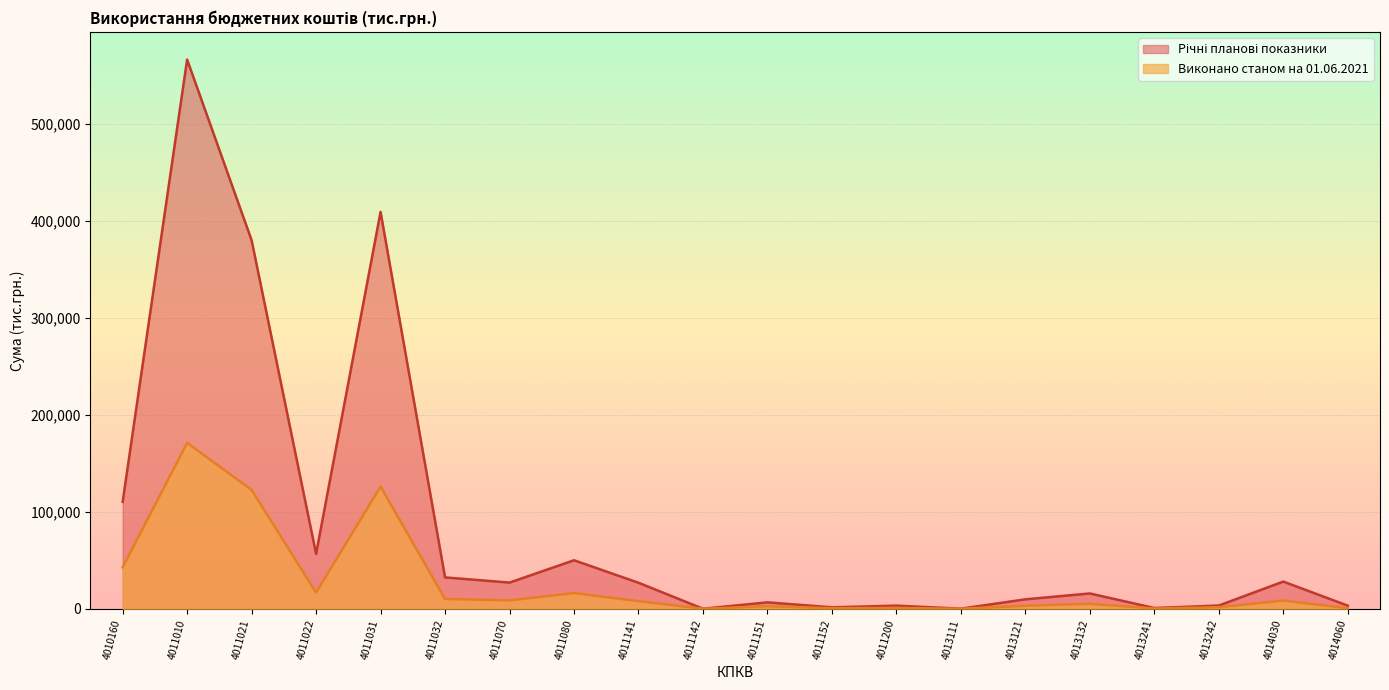

Rank the categories by Річні планові показники value from lowest to highest.

4011142, 4013111, 4013241, 4011152, 4014060, 4011200, 4013242, 4011151, 4013121, 4013132, 4011141, 4011070, 4014030, 4011032, 4011080, 4011022, 4010160, 4011021, 4011031, 4011010